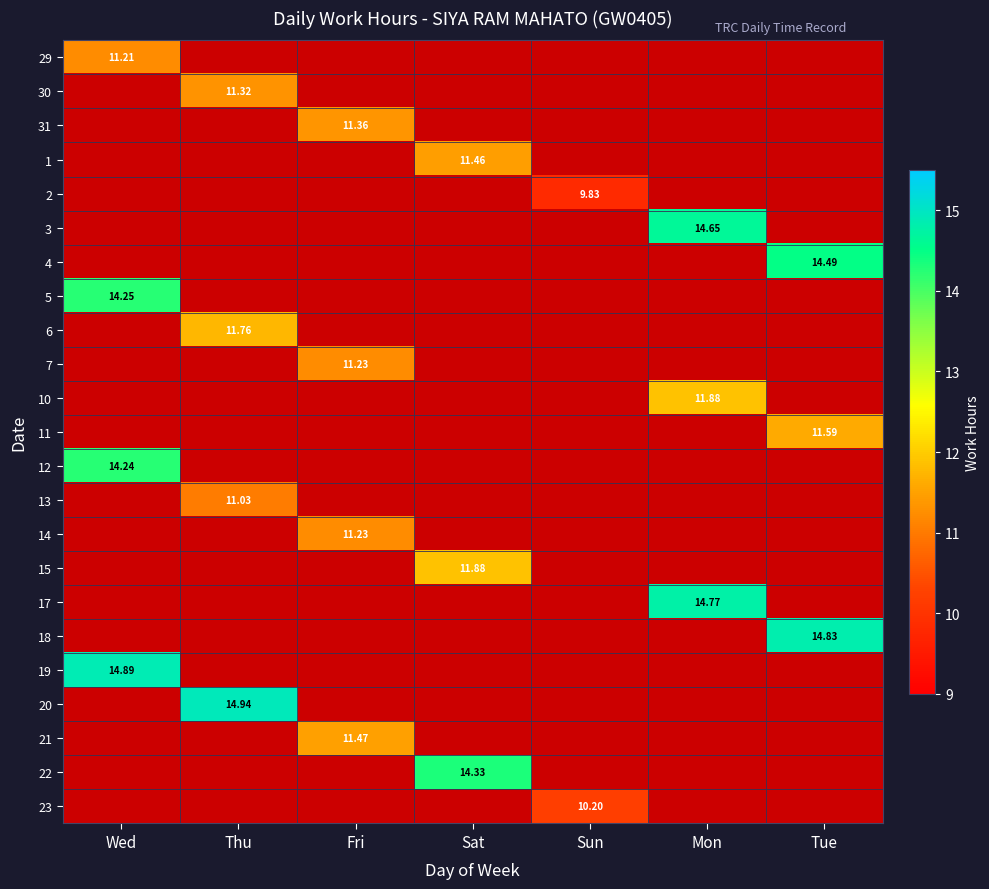

What is the maximum value shown in the chart?

14.9